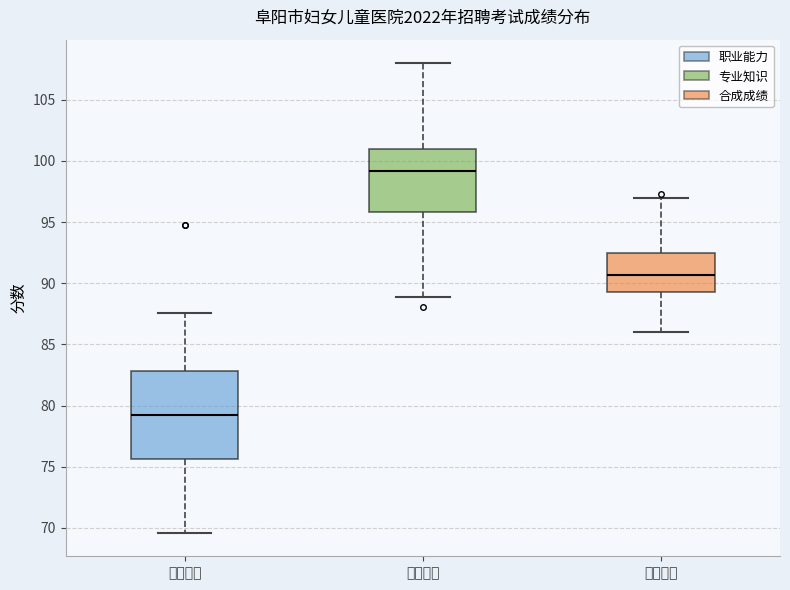

Reading left to right, transcribe this box plot: for each box, give where its median line is, the range the box spans, and where its two whiskers end, as read against the y-axis. The values are not printed on the chart, so give them approximately, as read against the axis.

职业能力: median 79.0, box 75.5 to 83.0, whiskers 69.5 to 87.5
专业知识: median 99.0, box 96.0 to 101.0, whiskers 89.0 to 108.0
合成成绩: median 90.5, box 89.5 to 92.5, whiskers 86.0 to 97.0